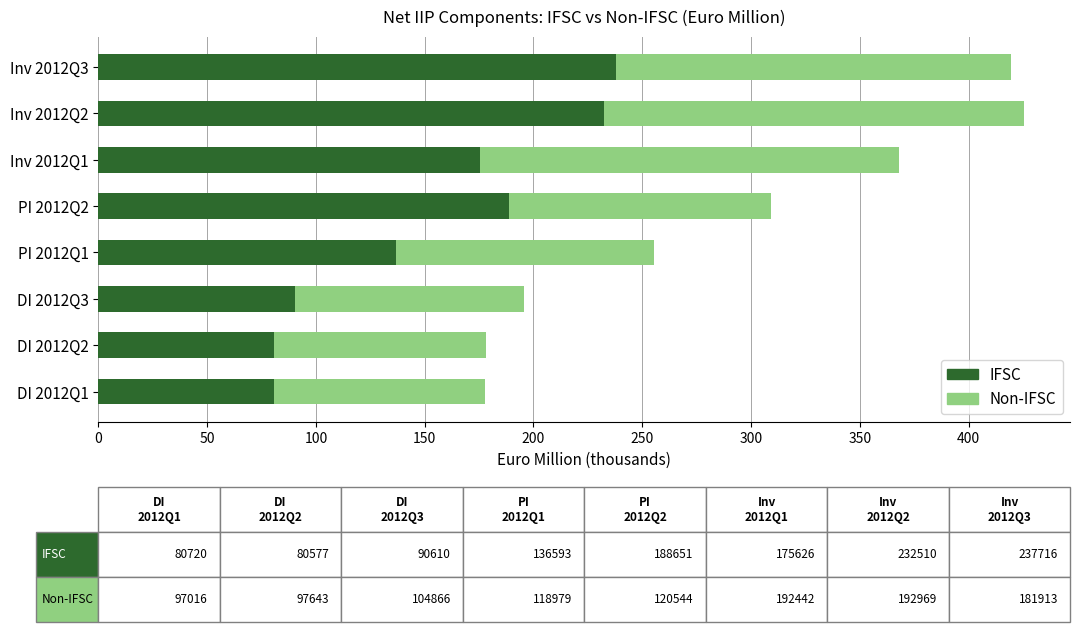

What is the difference between the IFSC values at PI 2012Q1 and PI 2012Q2?

52.1